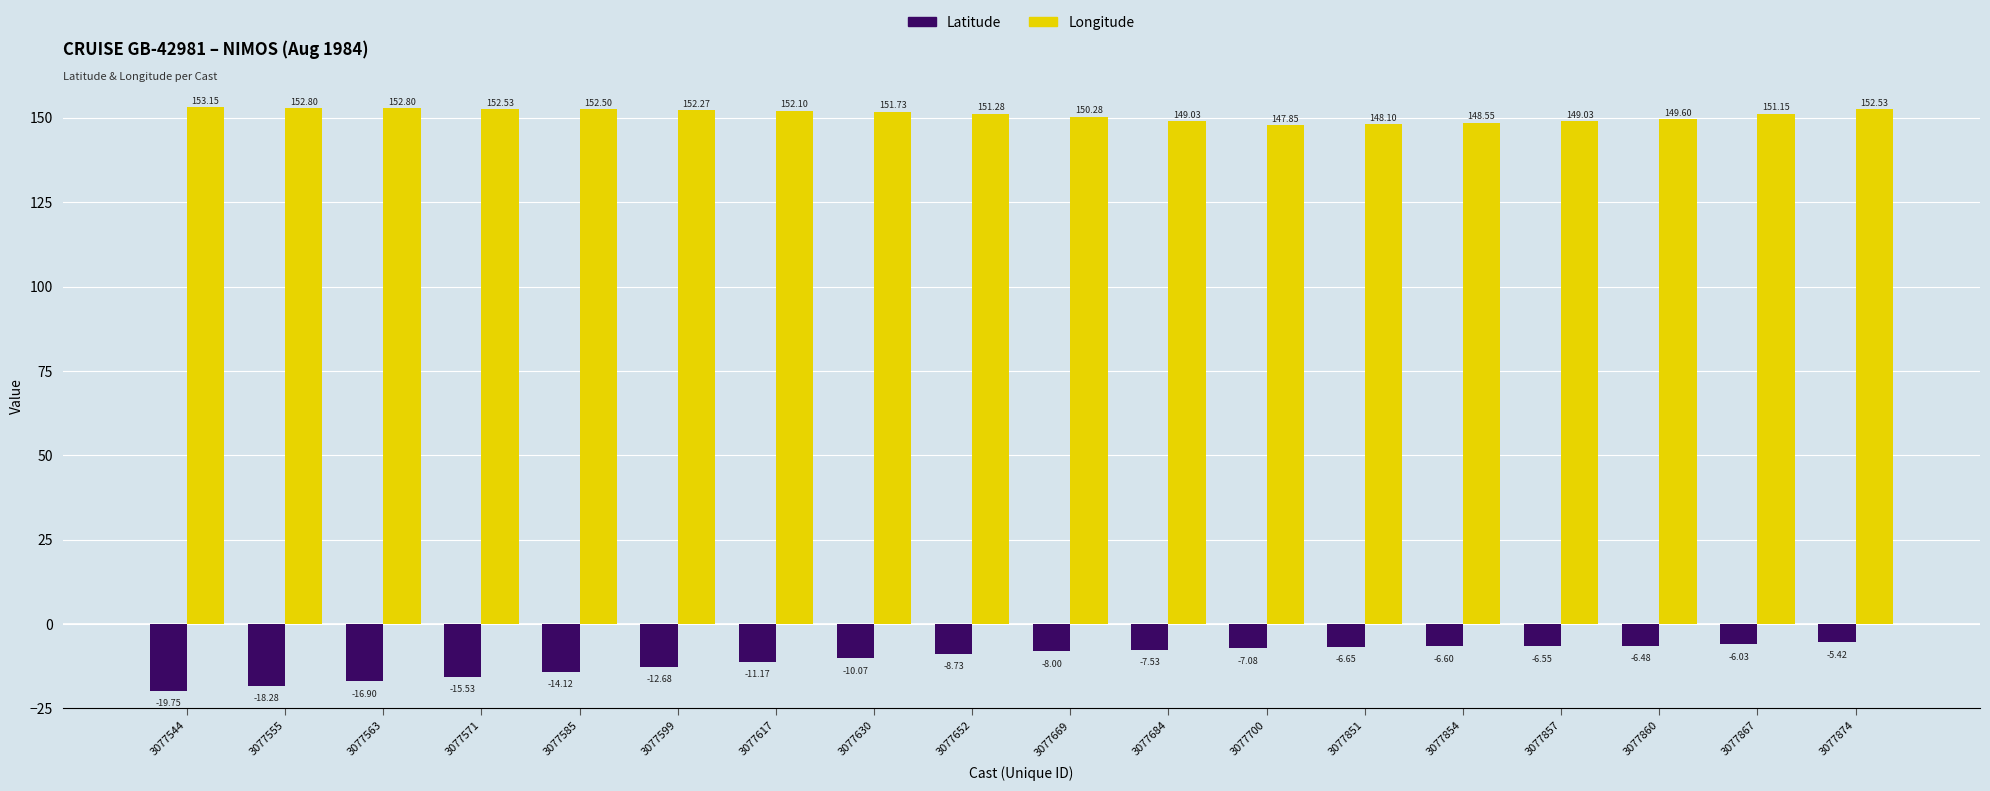

What is the difference between the highest and lowest values at 3077867?

157.2